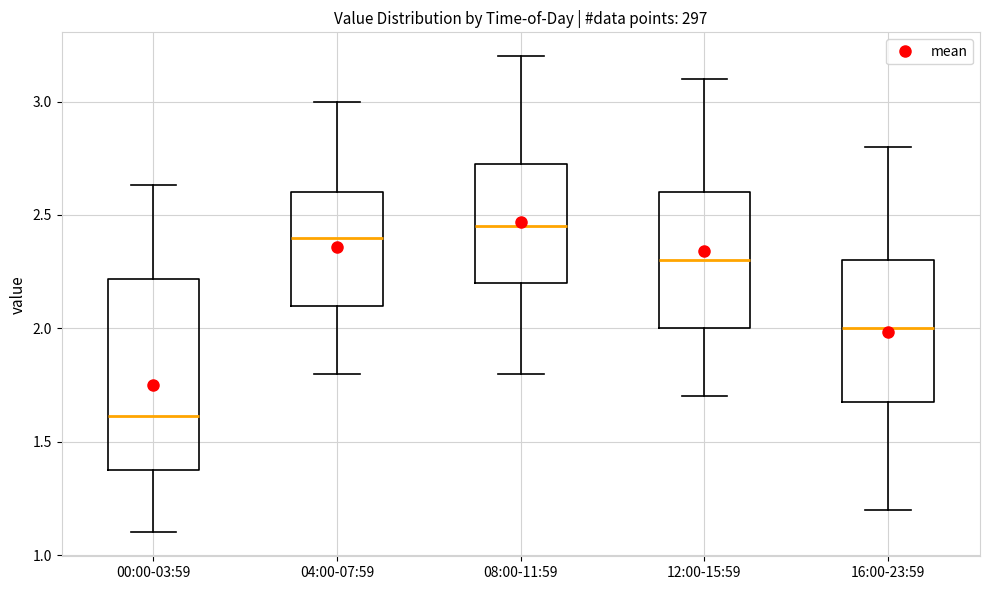

Where does the median line of the box for 00:00-03:59 sit on the y-axis? The values are not printed on the chart, so give them approximately, as read against the axis.

1.60